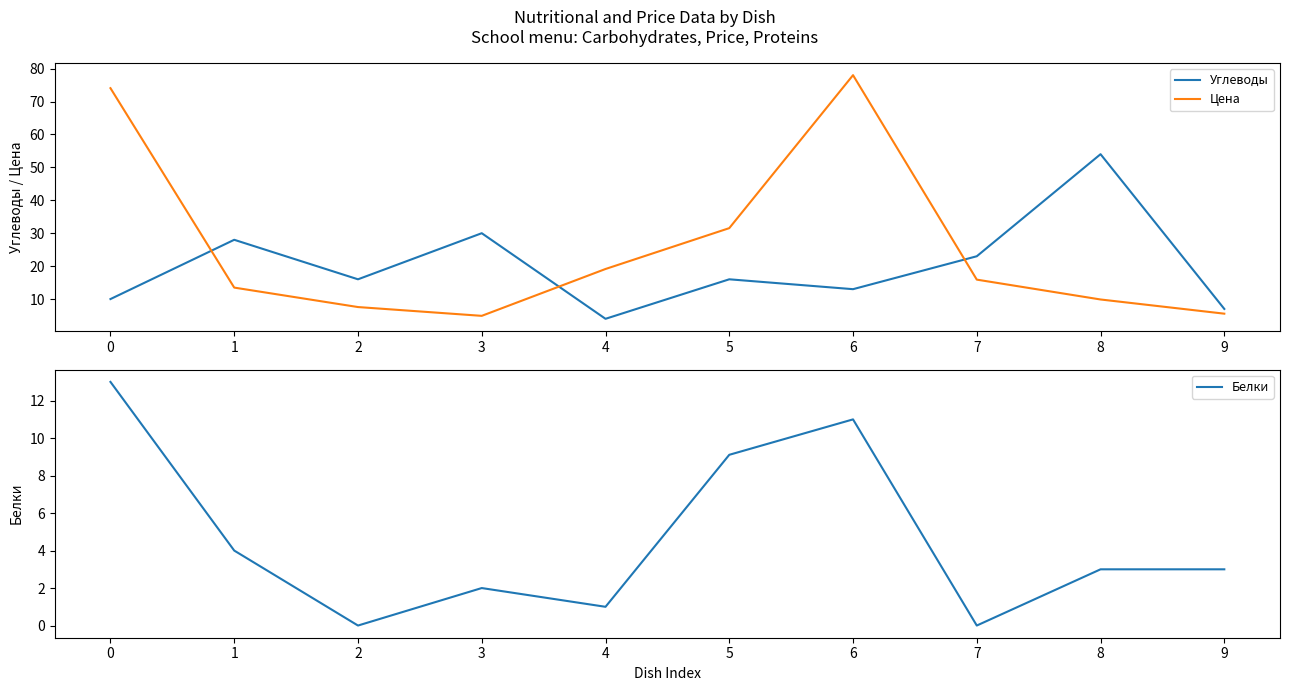

List the labels in order of Цена value, smallest first.

3, 9, 2, 8, 1, 7, 4, 5, 0, 6